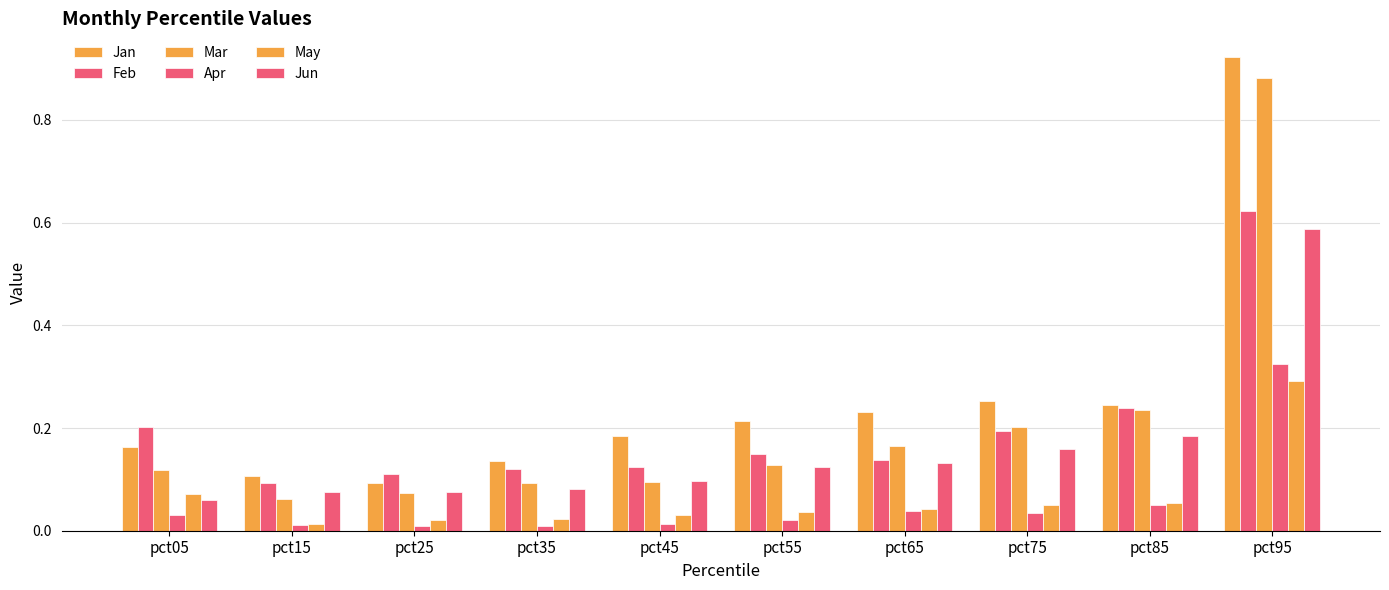

What is the total value across all series at pct85?

1.0